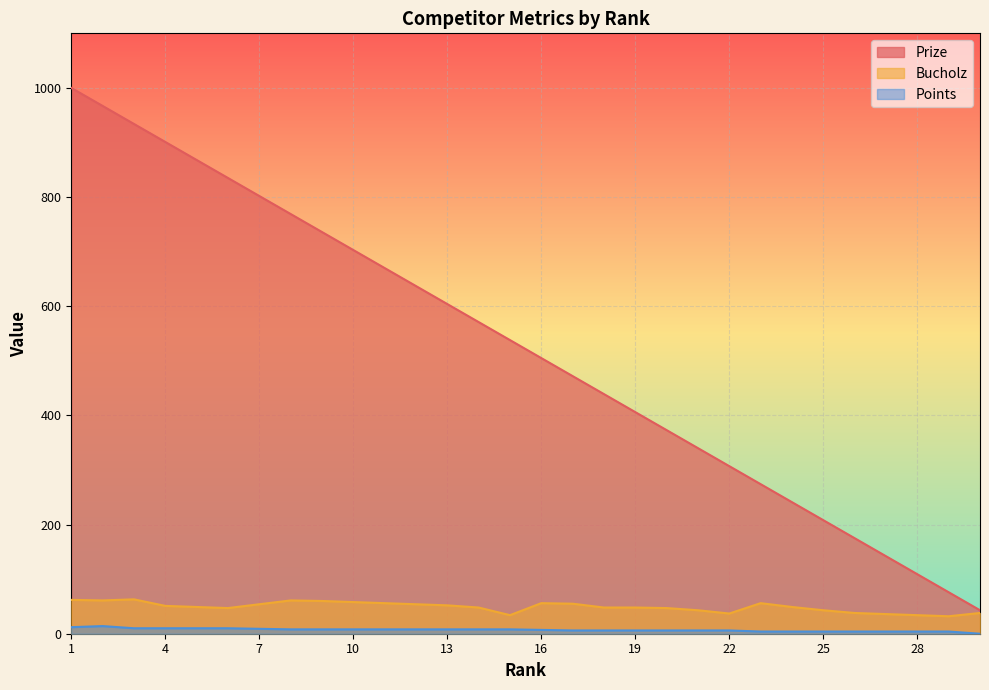

What is the average value of the Prize series?

522